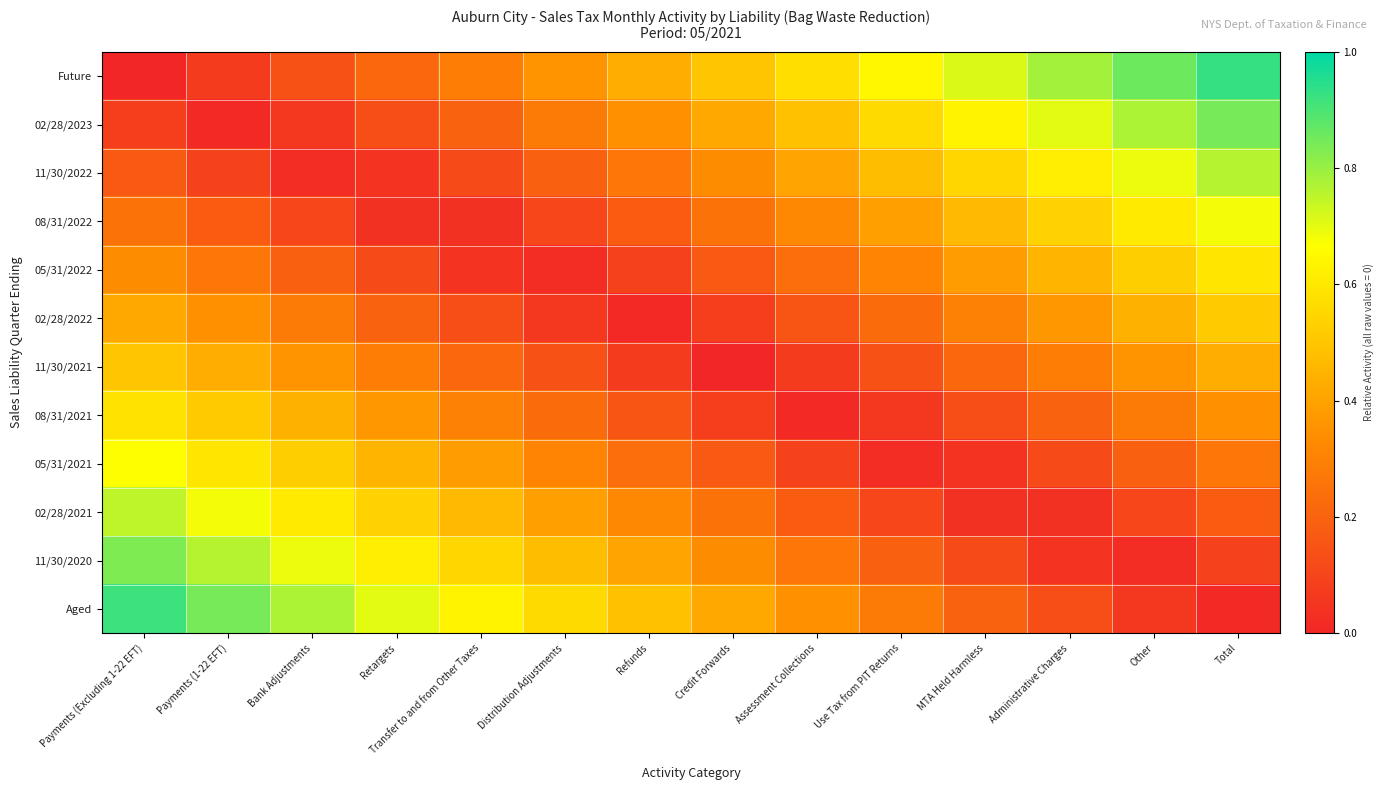

Which label corresponds to the smallest value in the chart?

Payments (Excluding 1-22 EFT)